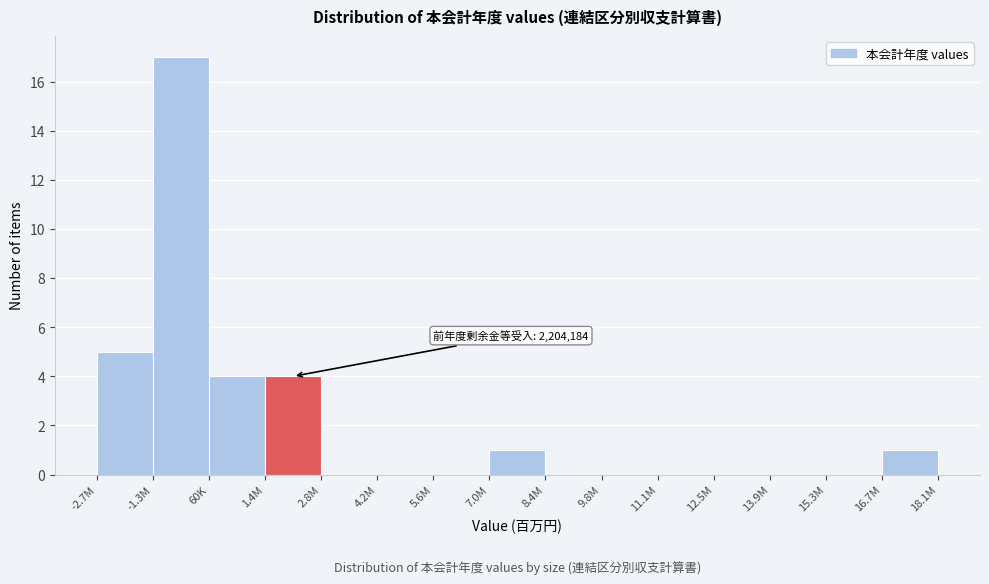

Reading right to left, extract all data points from this chart.

16.7M=1	15.3M=0	13.9M=0	12.5M=0	11.1M=0	9.8M=0	8.4M=0	7.0M=1	5.6M=0	4.2M=0	2.8M=0	1.4M=4	60K=4	-1.3M=17	-2.7M=5